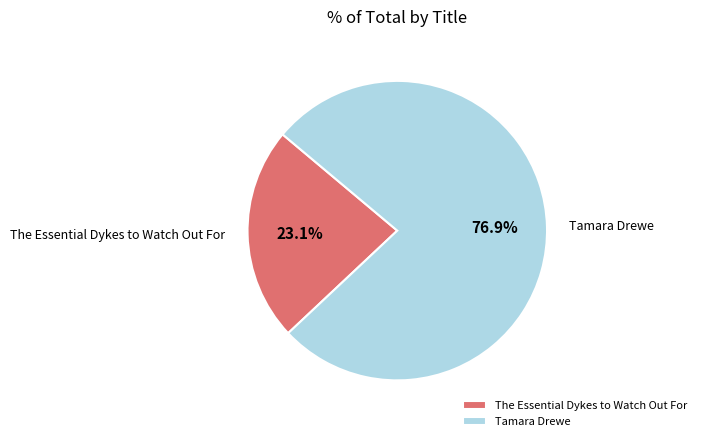

Combined, do Tamara Drewe and The Essential Dykes to Watch Out For account for over 50%?

Yes